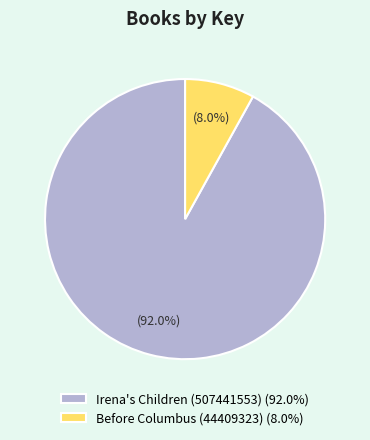

How many segments does this pie chart have?

2